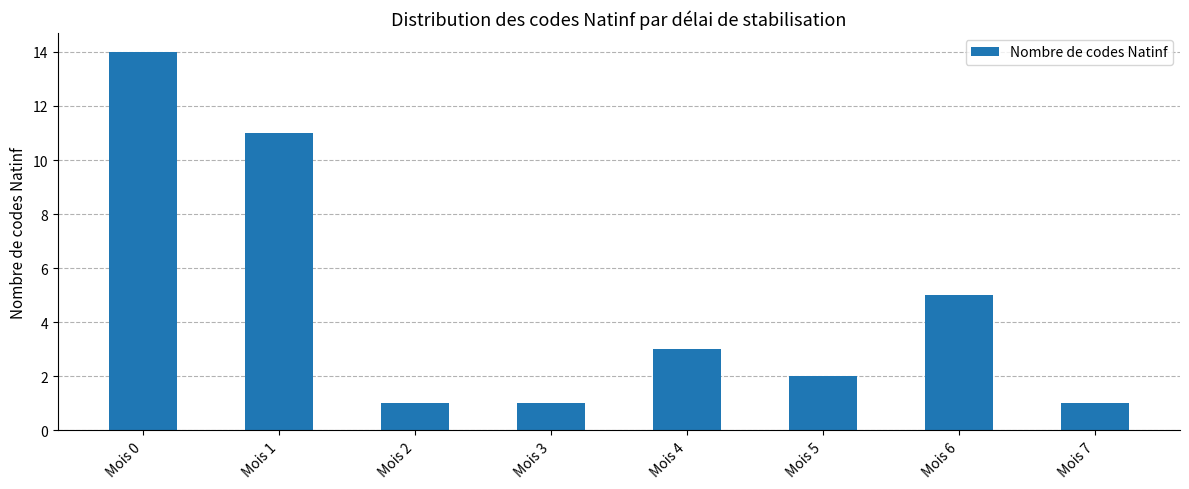

Is it true that the value at Mois 7 is 1?

True